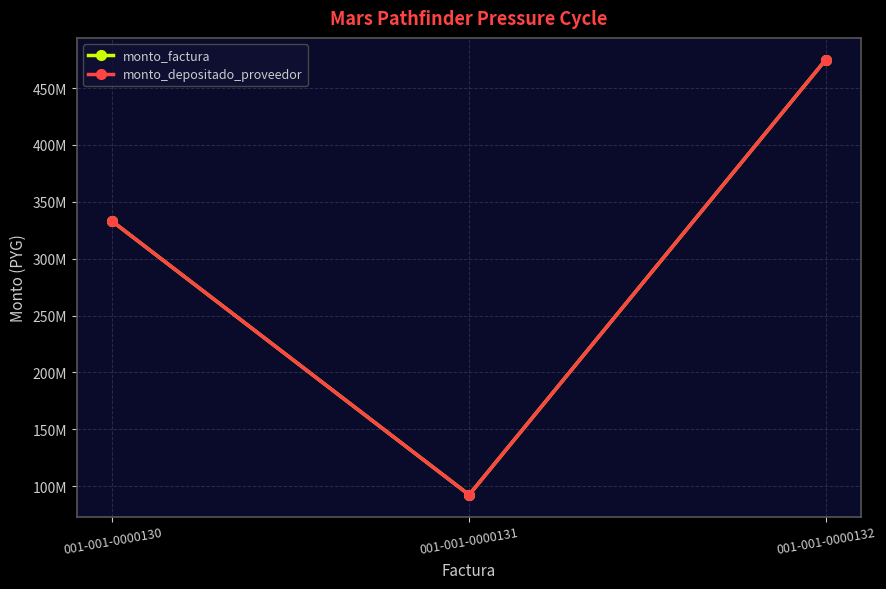

What is the difference between the monto_depositado_proveedor values at 001-001-0000131 and 001-001-0000132?

382700000